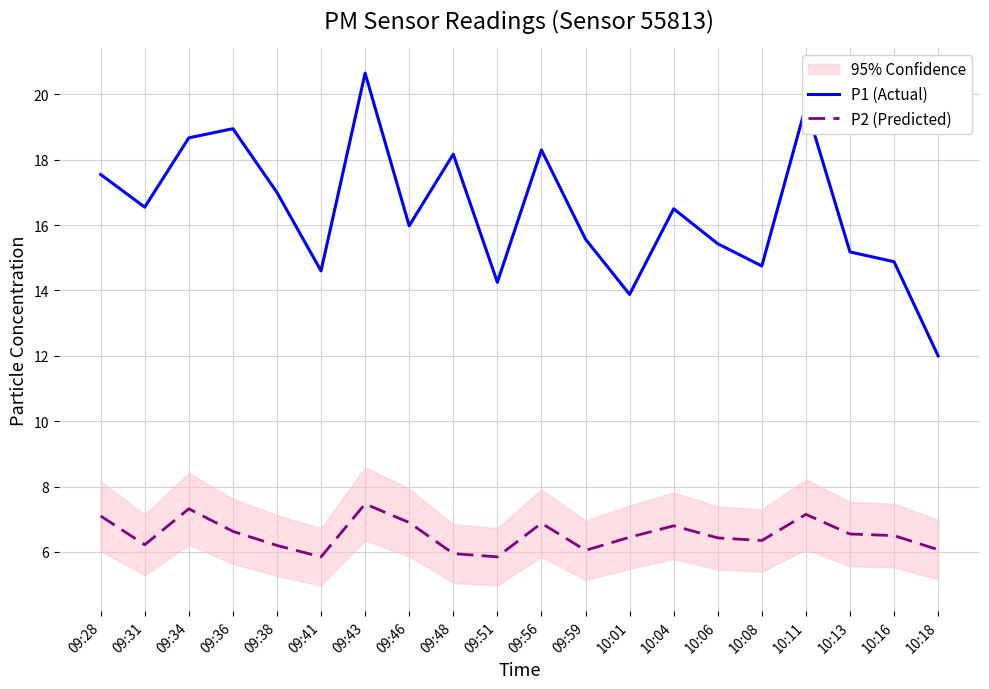

Where is the first local maximum for P2 (Predicted)?

09:34